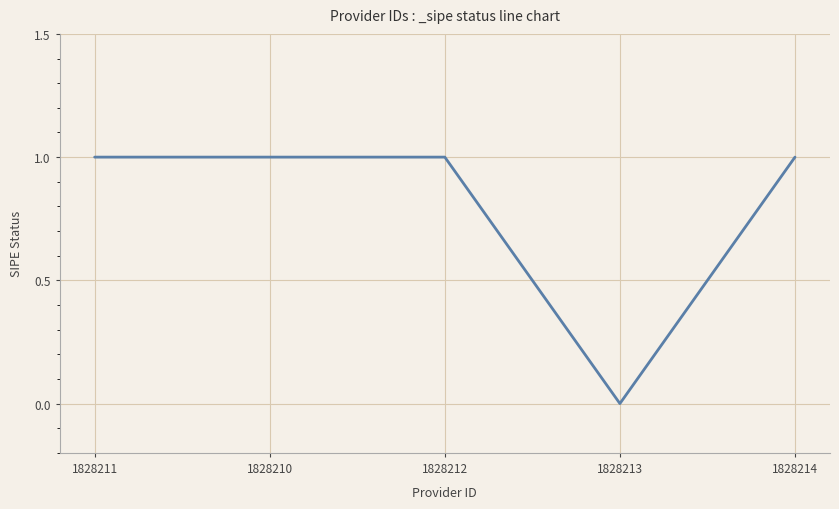

Read the value at 1828210.

1